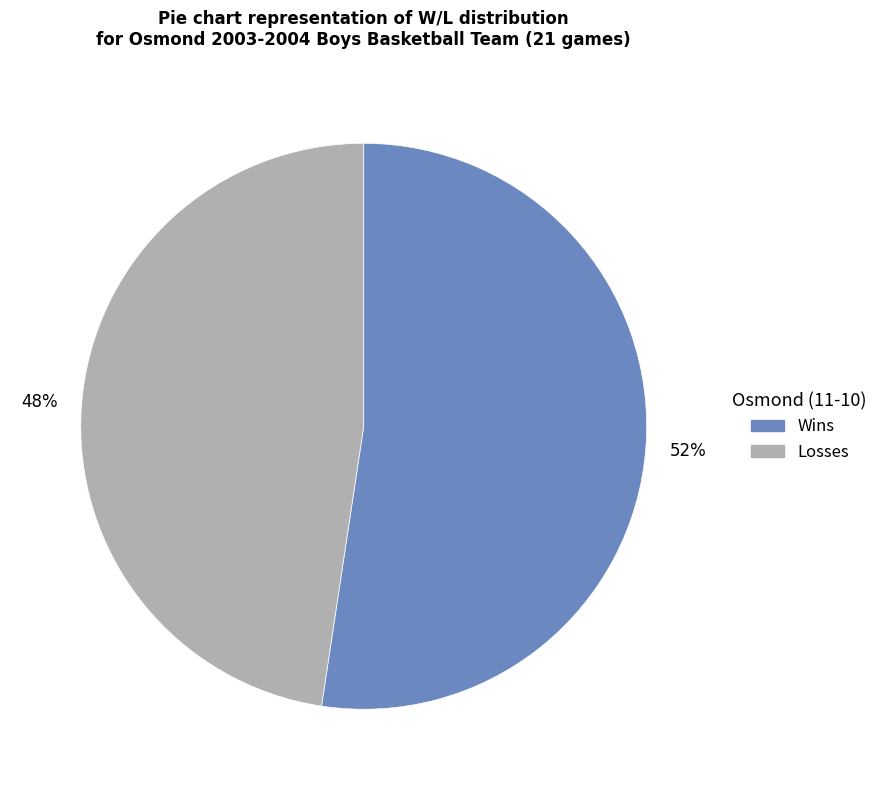

Does any single category account for the majority?

Yes